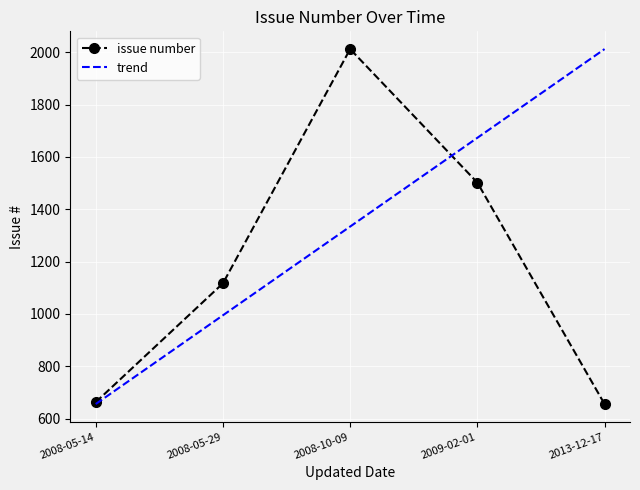

Between 2008-05-29 and 2009-02-01, which series saw the biggest shift?

trend